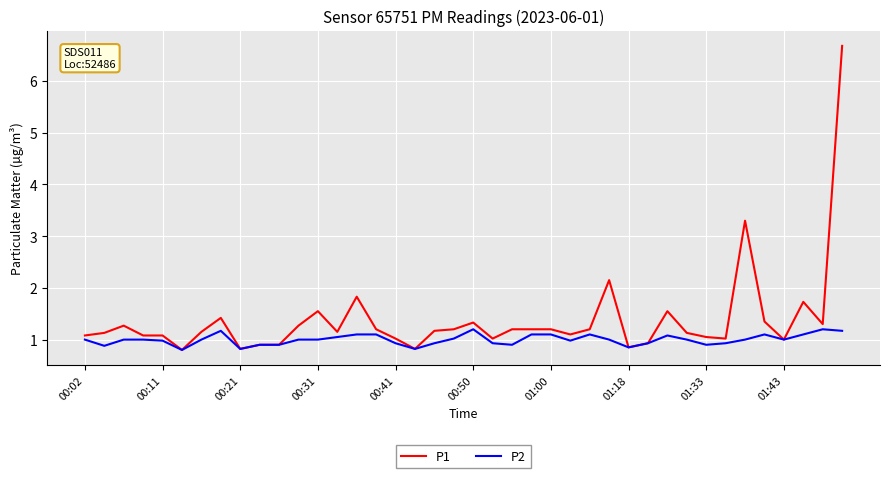

Which series has the largest total across all categories?

P1